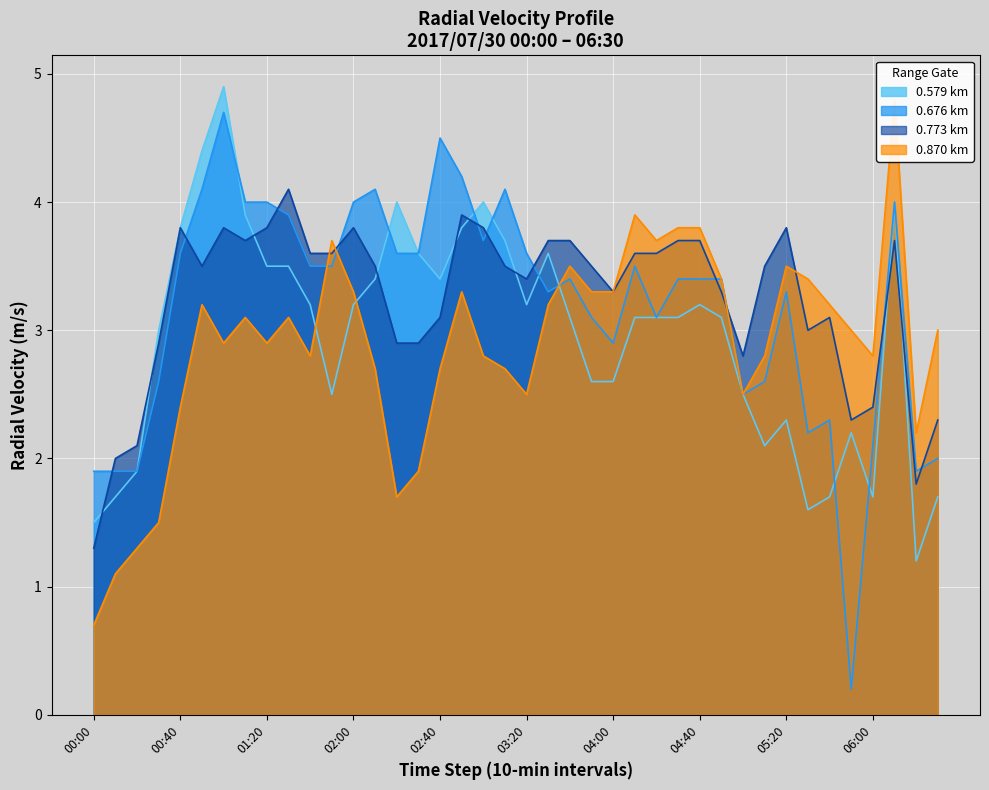

At which label does 0.773 km reach its minimum?

00:00